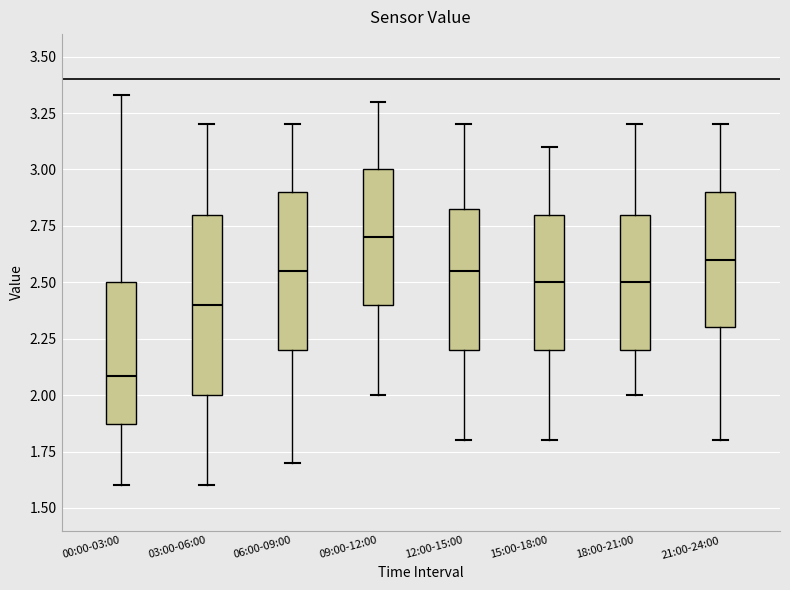

Reading left to right, transcribe this box plot: for each box, give where its median line is, the range the box spans, and where its two whiskers end, as read against the y-axis. The values are not printed on the chart, so give them approximately, as read against the axis.

00:00-03:00: median 2.10, box 1.85 to 2.50, whiskers 1.60 to 3.35
03:00-06:00: median 2.40, box 2.00 to 2.80, whiskers 1.60 to 3.20
06:00-09:00: median 2.55, box 2.20 to 2.90, whiskers 1.70 to 3.20
09:00-12:00: median 2.70, box 2.40 to 3.00, whiskers 2.00 to 3.30
12:00-15:00: median 2.55, box 2.20 to 2.85, whiskers 1.80 to 3.20
15:00-18:00: median 2.50, box 2.20 to 2.80, whiskers 1.80 to 3.10
18:00-21:00: median 2.50, box 2.20 to 2.80, whiskers 2.00 to 3.20
21:00-24:00: median 2.60, box 2.30 to 2.90, whiskers 1.80 to 3.20